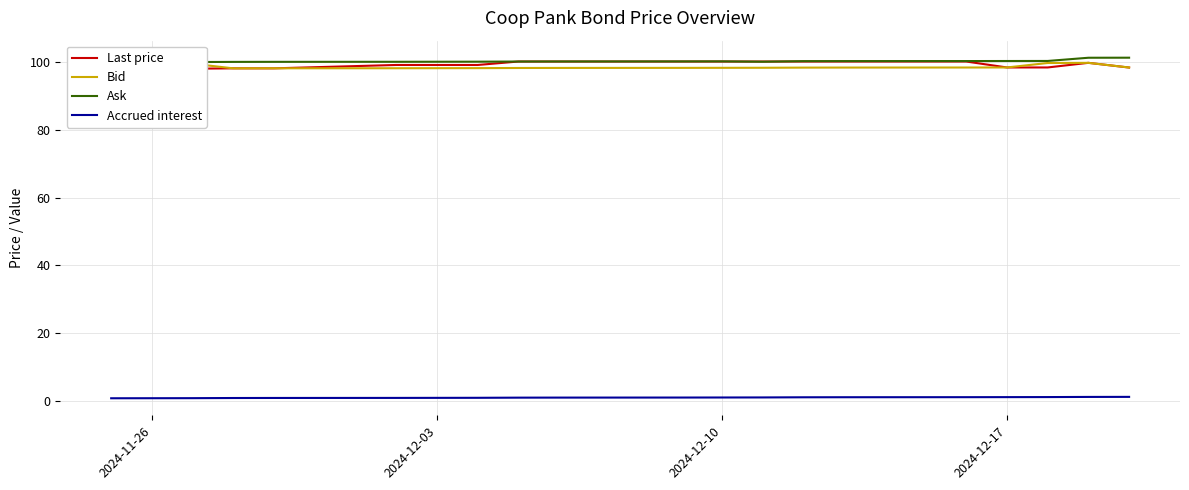

What is the average value of the Last price series?

99.1